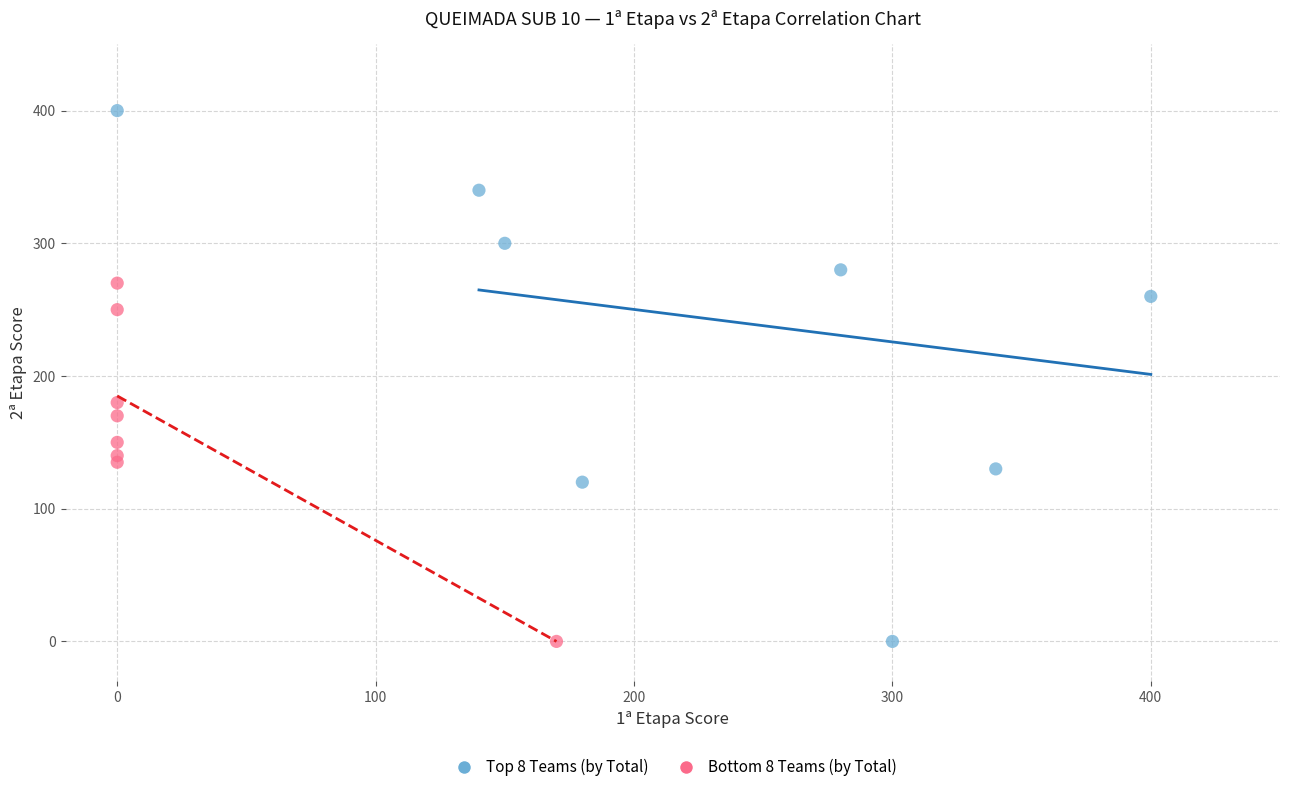

Which series has the widest spread of Y values?

Top 8 Teams (by Total)